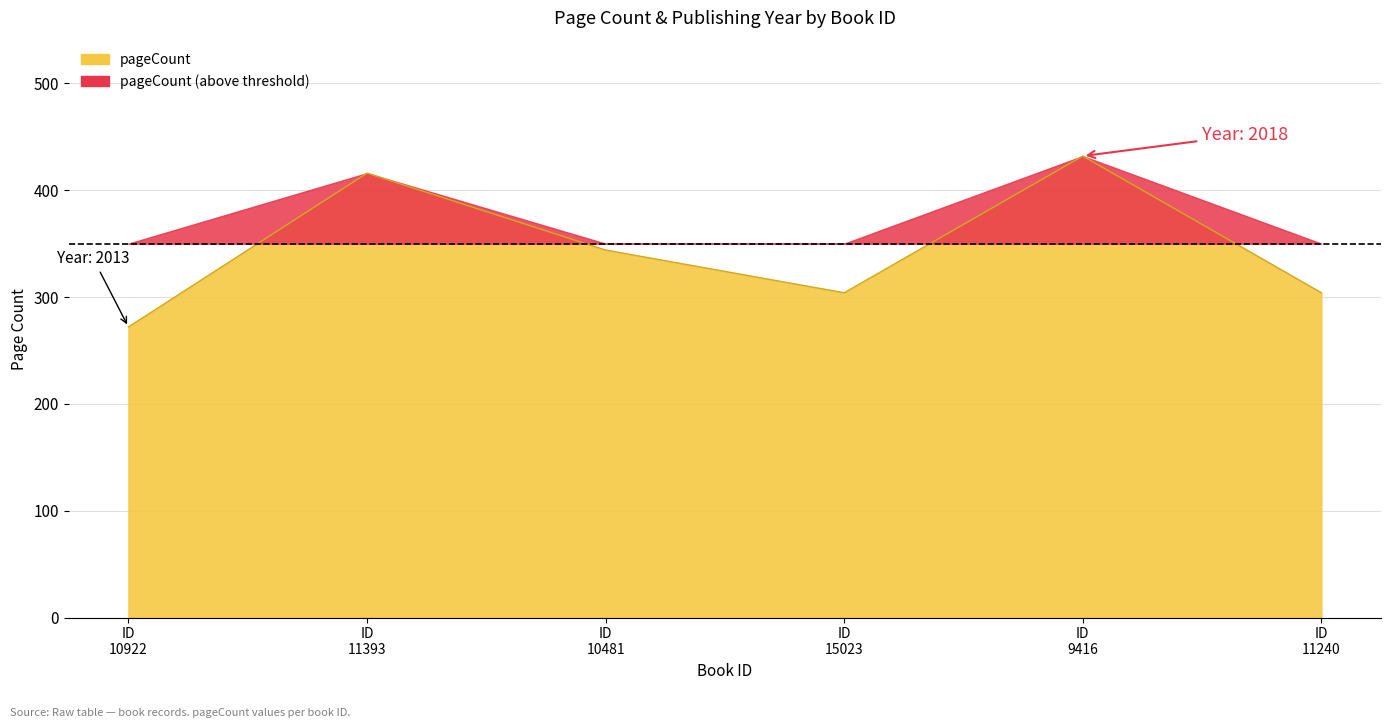

Are the bars grouped side by side (vs. stacked)?

No